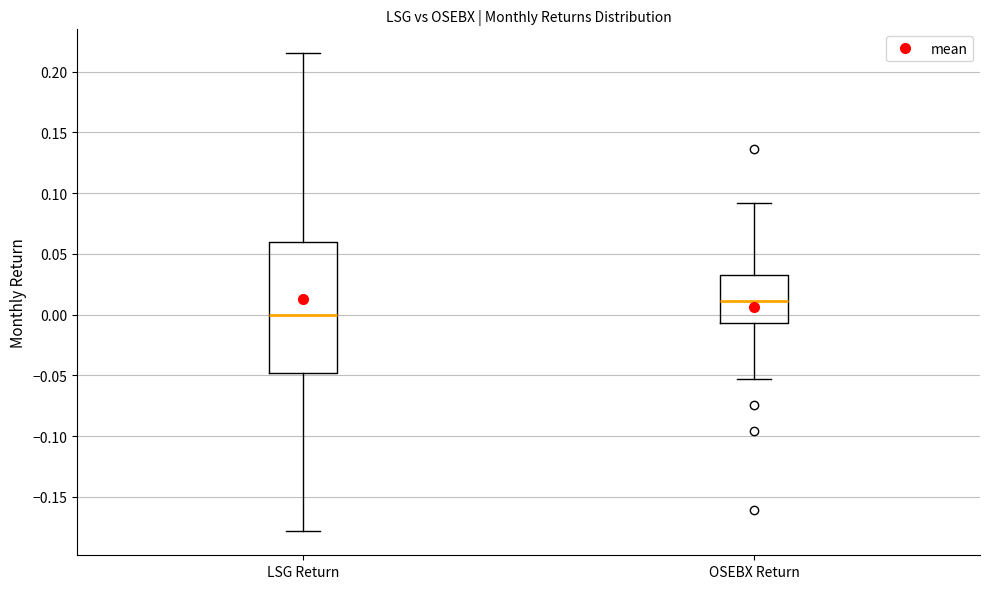

Reading left to right, transcribe this box plot: for each box, give where its median line is, the range the box spans, and where its two whiskers end, as read against the y-axis. The values are not printed on the chart, so give them approximately, as read against the axis.

LSG Return: median 0.000, box -0.050 to 0.060, whiskers -0.180 to 0.215
OSEBX Return: median 0.010, box -0.005 to 0.035, whiskers -0.055 to 0.090